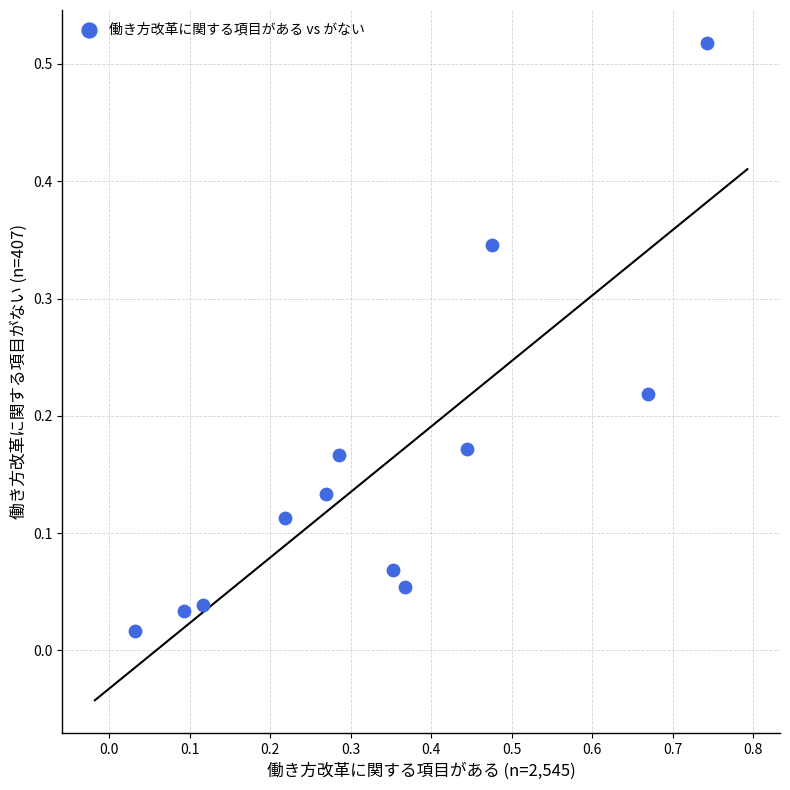

What is the range of X values (max minus min)?

0.7